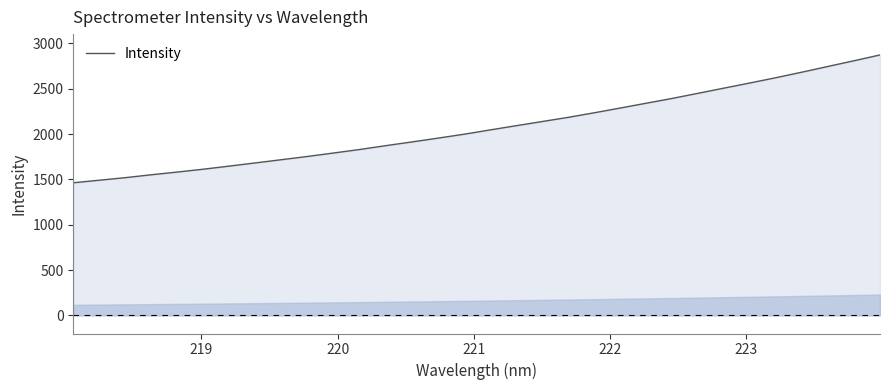

What is the minimum value shown in the chart?

1463.2